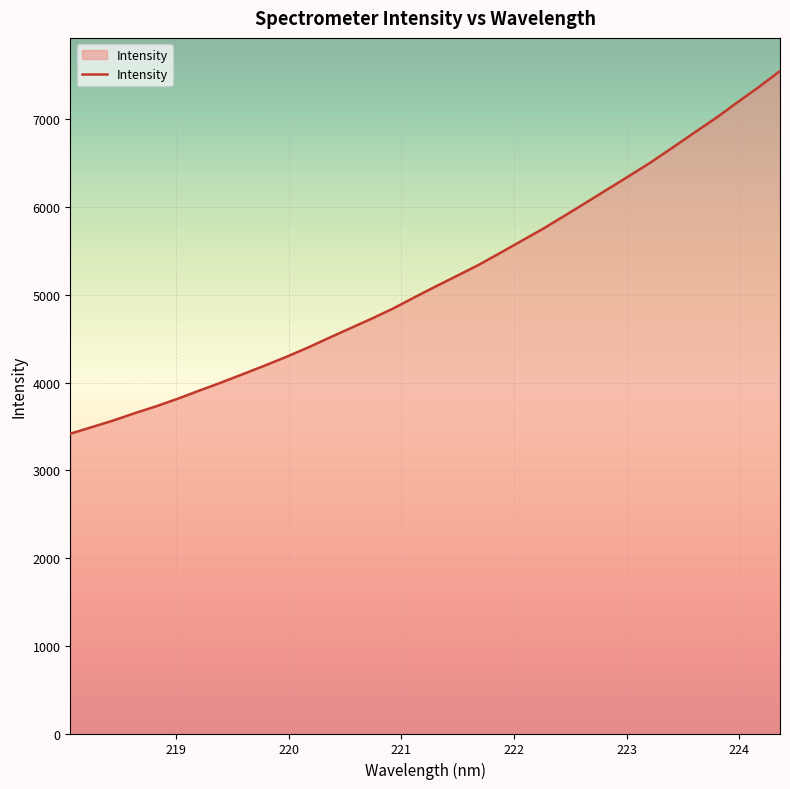

What is the smallest value displayed?

3417.0